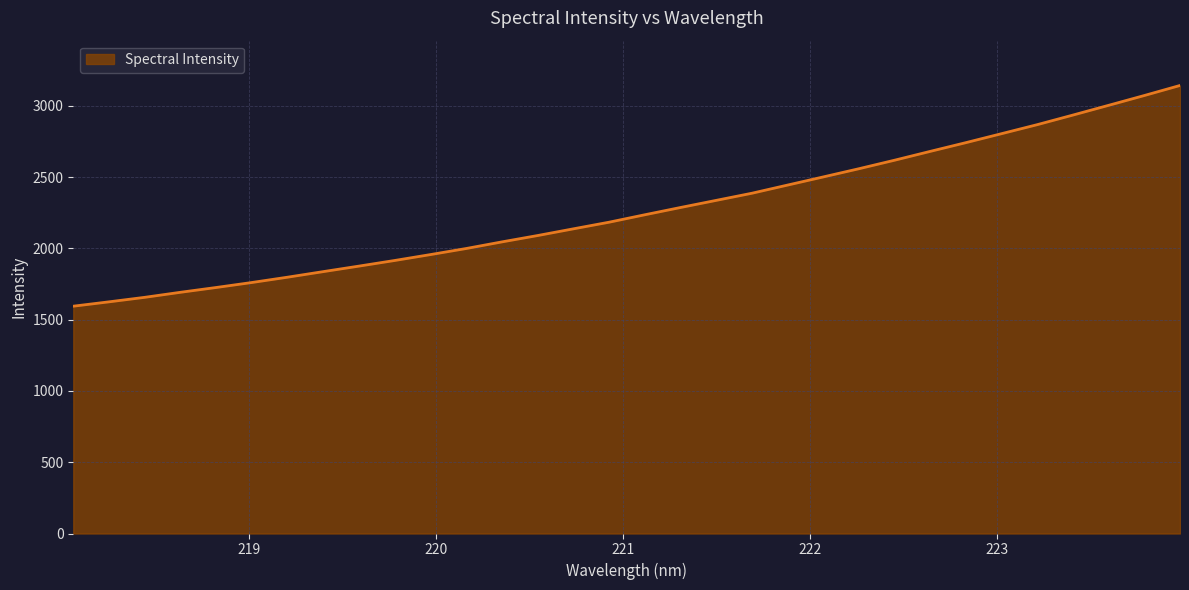

What is the maximum value shown in the chart?

3143.7